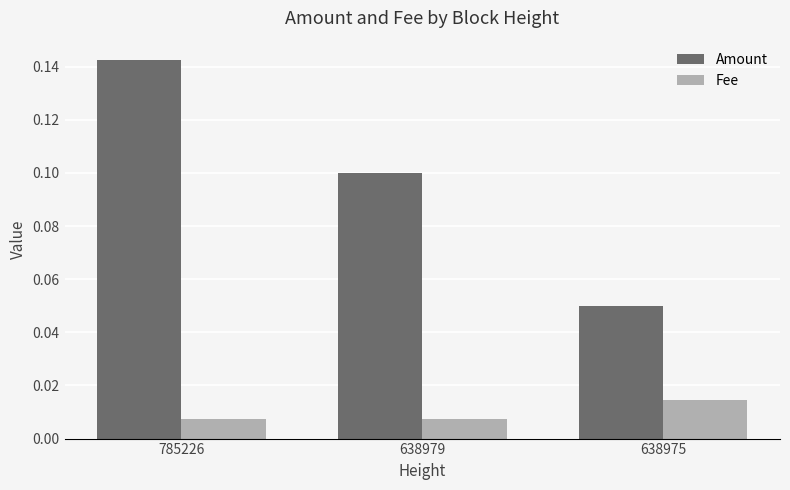

Which series has the widest spread of values?

Amount